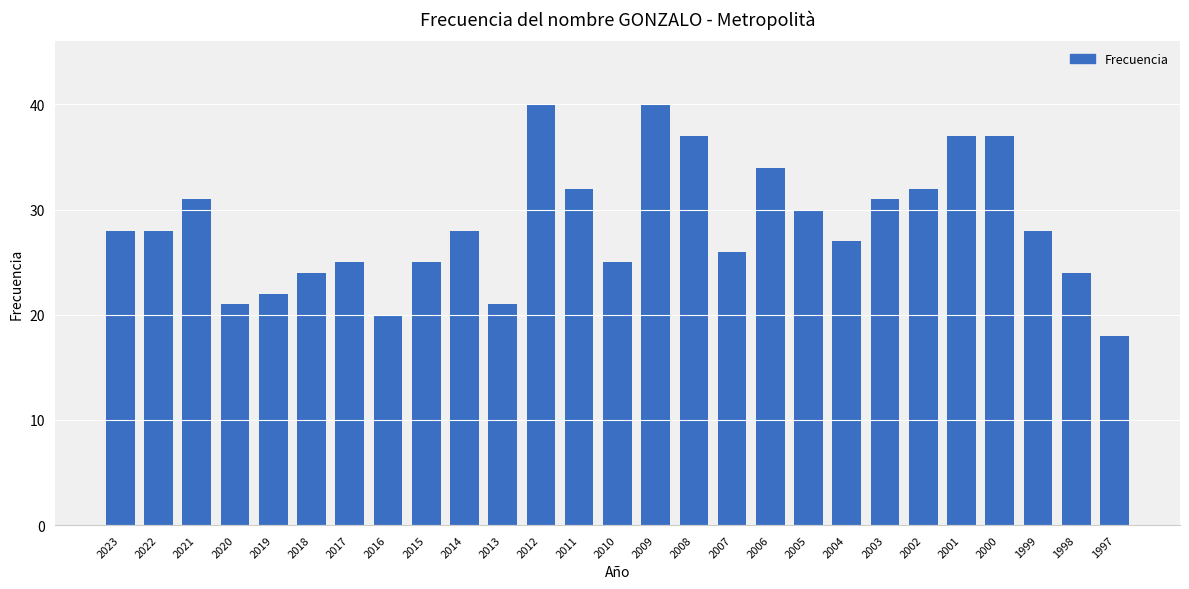

Reading left to right, extract all data points from this chart.

2023=28	2022=28	2021=31	2020=21	2019=22	2018=24	2017=25	2016=20	2015=25	2014=28	2013=21	2012=40	2011=32	2010=25	2009=40	2008=37	2007=26	2006=34	2005=30	2004=27	2003=31	2002=32	2001=37	2000=37	1999=28	1998=24	1997=18